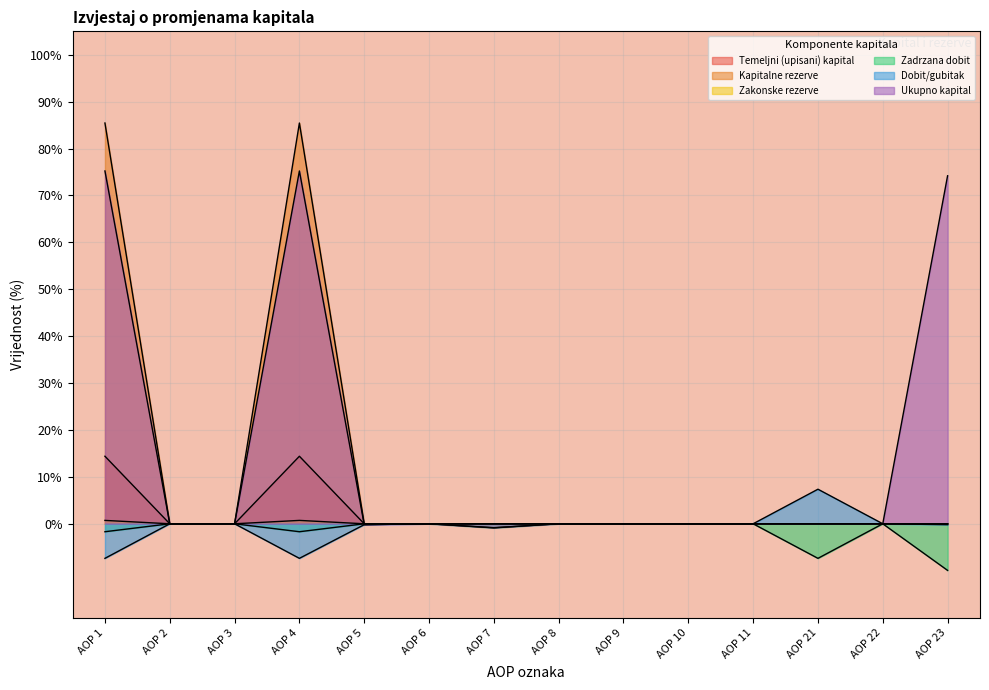

What is the difference between the maximum and minimum values in the Zadrzana dobit series?

9.9